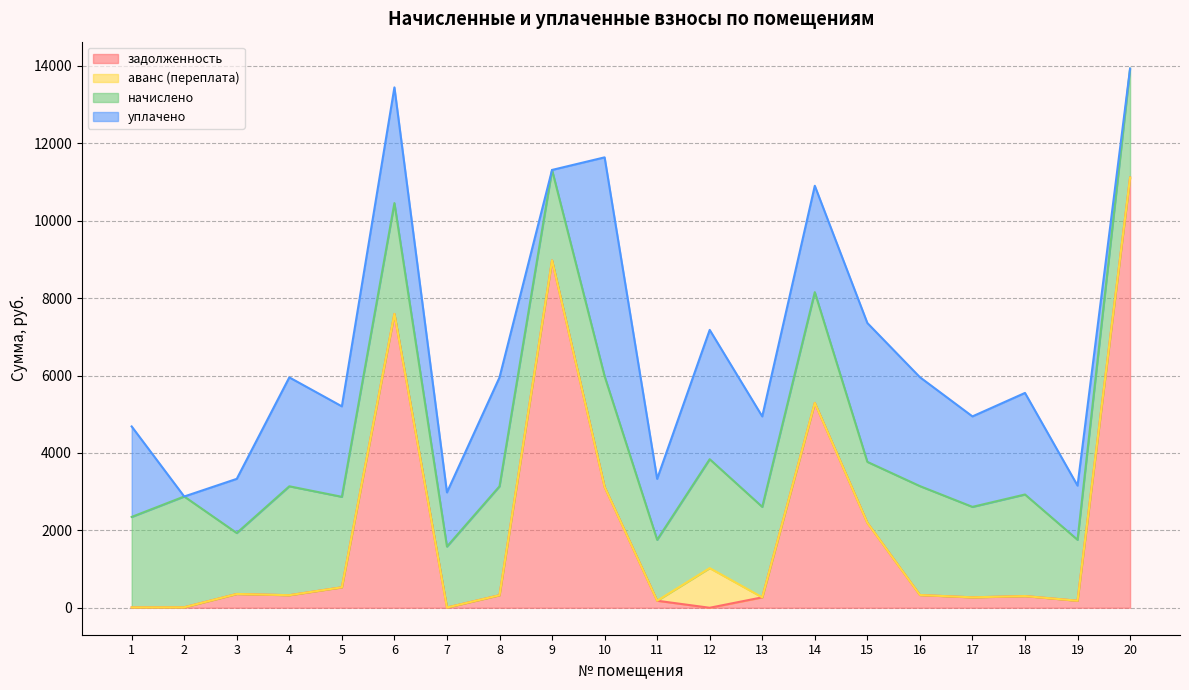

Rank the series by their maximum value, from lowest to highest.

аванс (переплата), начислено, уплачено, задолженность